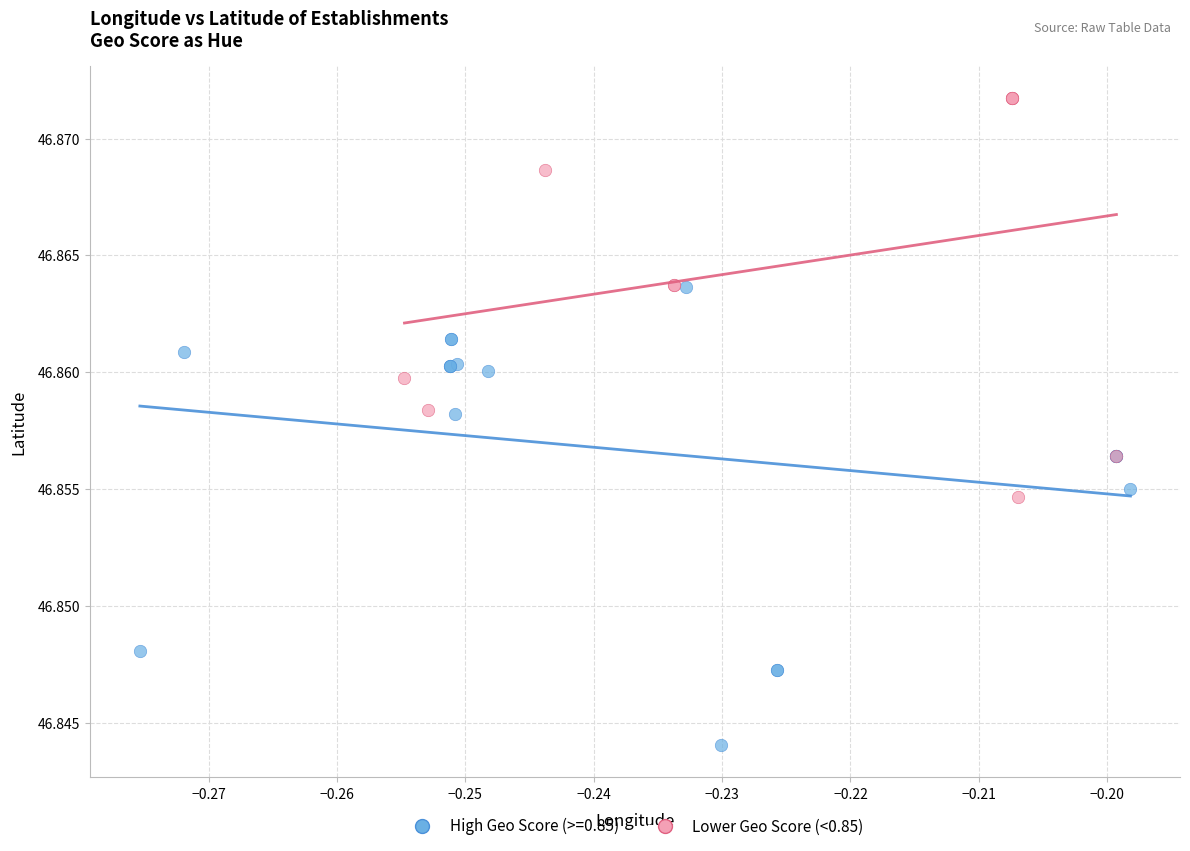

Which series reaches the maximum Y coordinate?

Lower Geo Score (<0.85)